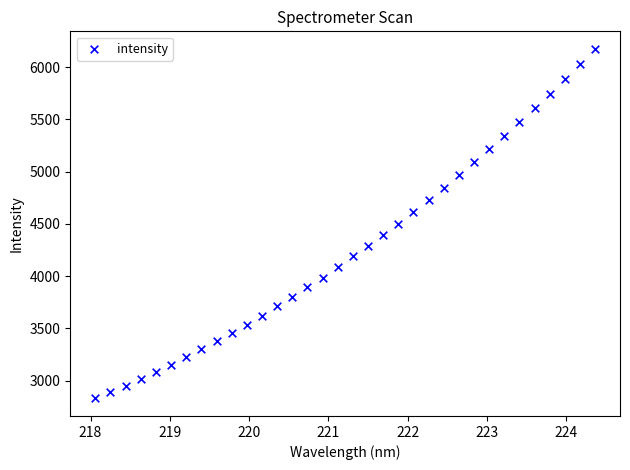

What is the range of Y values (max minus min)?

3343.2